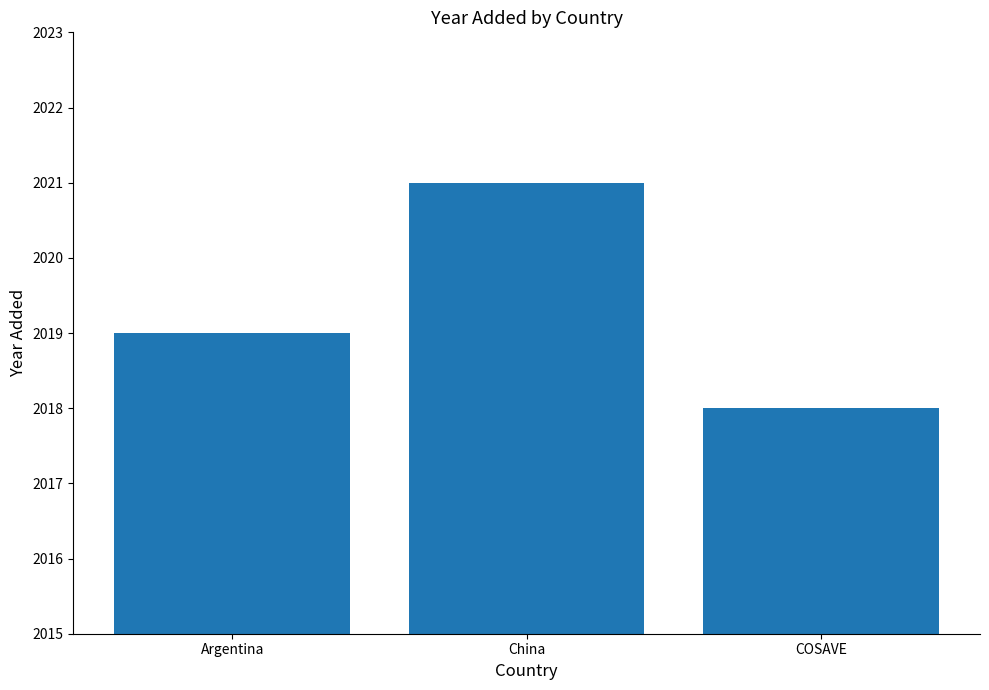

Does the chart contain stacked bars?

No